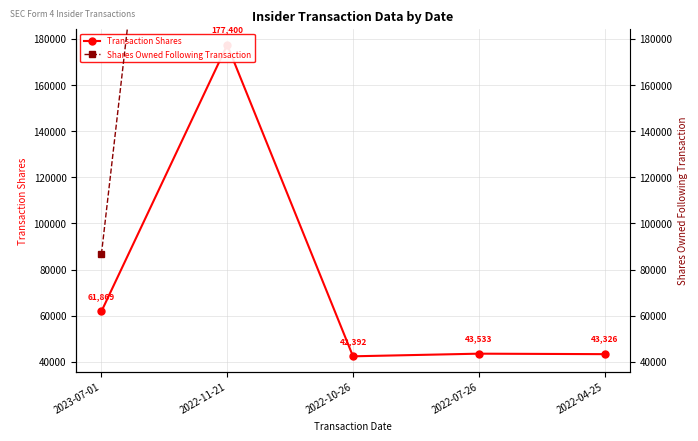

In Transaction Shares, how many points are higher than both neighbors (excluding endpoints)?

2